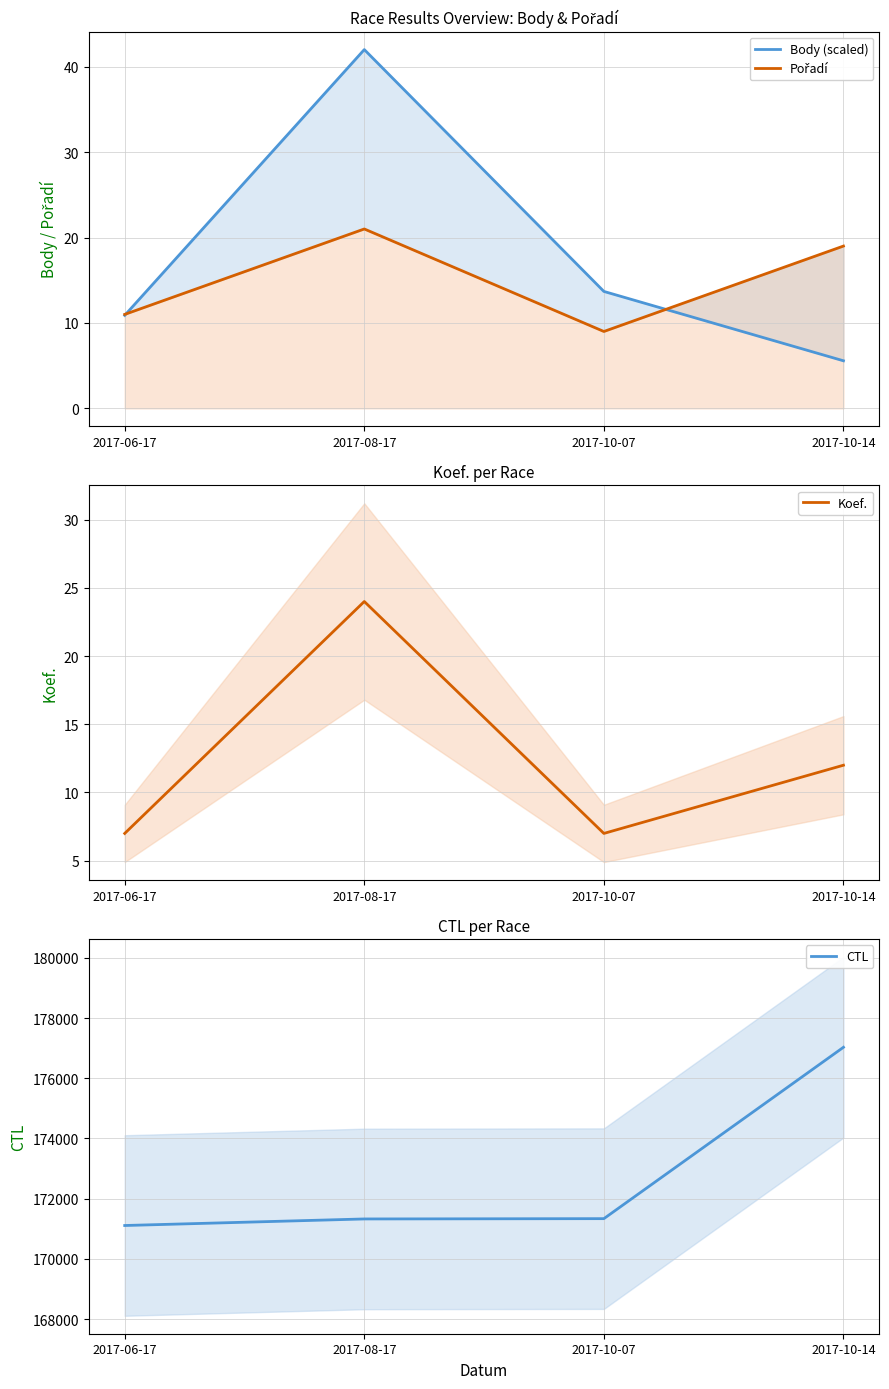

How many distinct data groups are displayed?

4